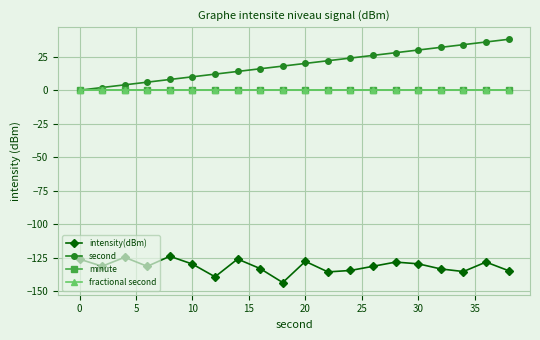

Does the chart have visible grid lines?

Yes